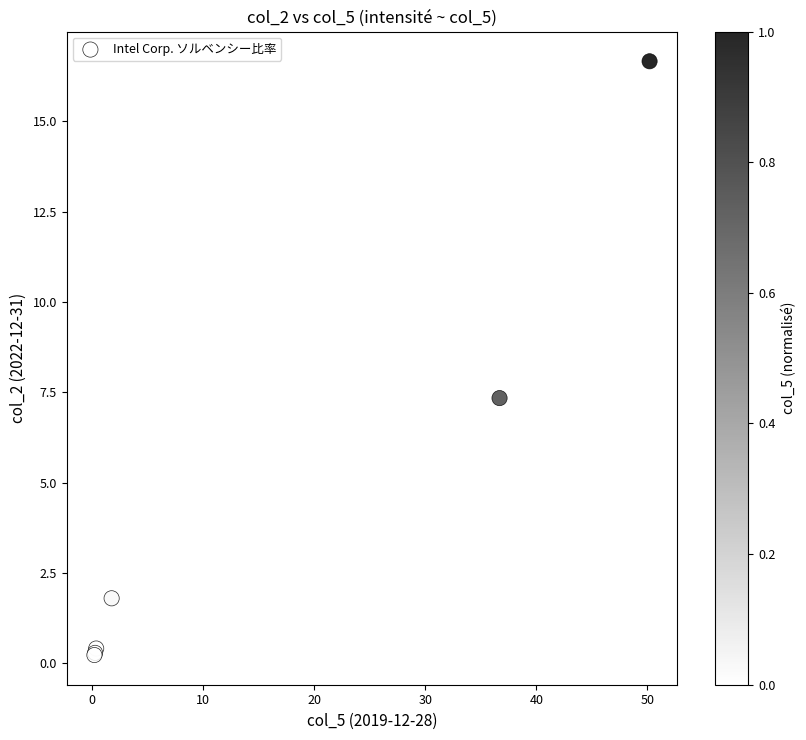

What Y value in the scatter plot is closest to 8?

7.3